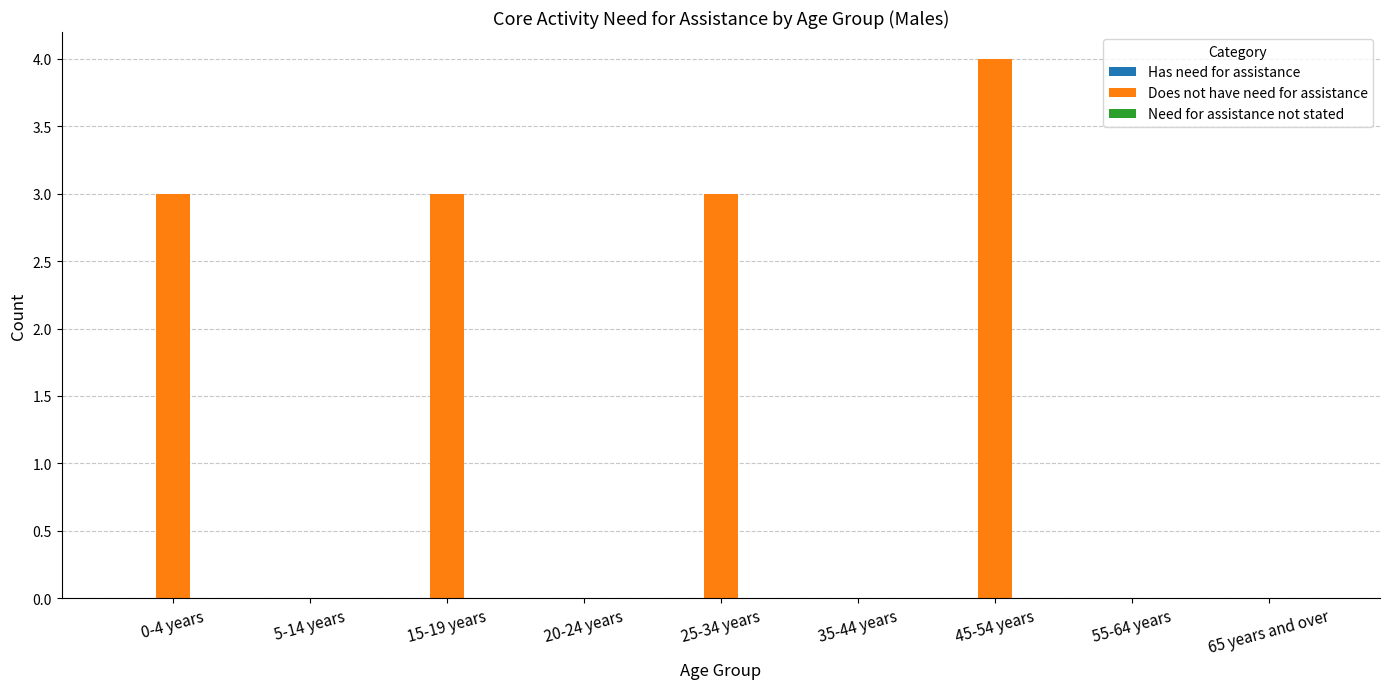

Which category has the highest value across all series?

45-54 years